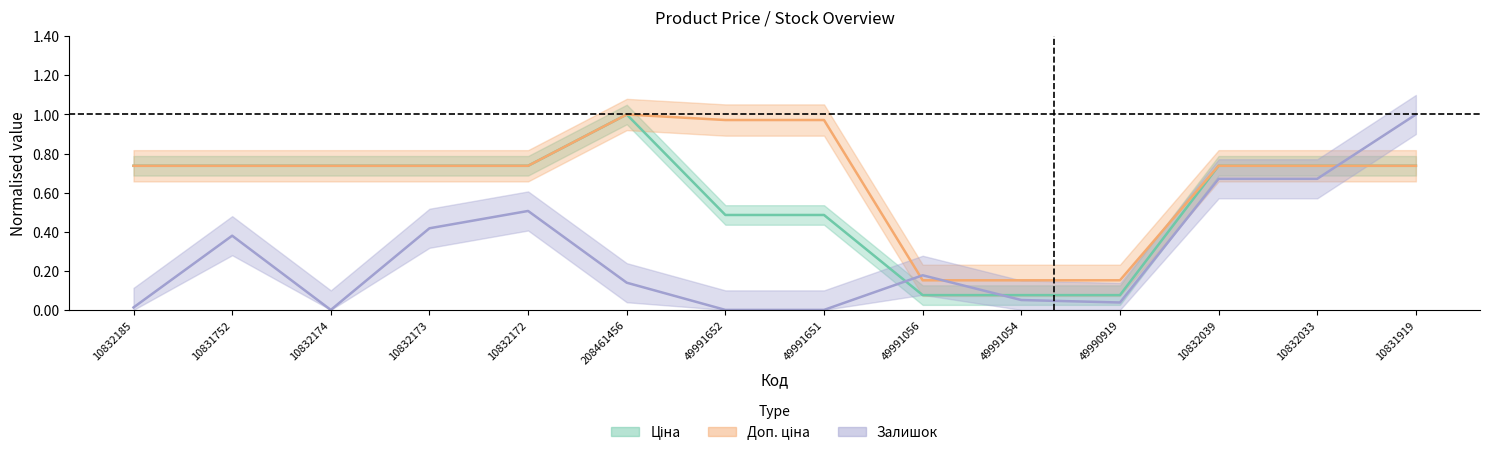

Where is the first local maximum for Ціна?

208461456